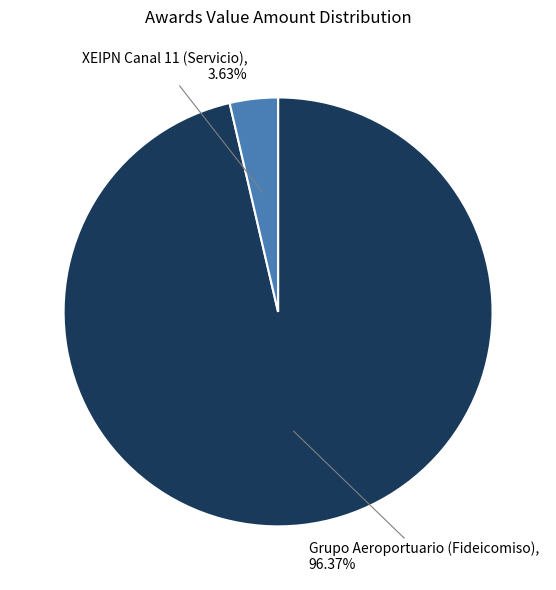

Which category has the smallest portion of the pie?

XEIPN Canal 11 (Servicio)